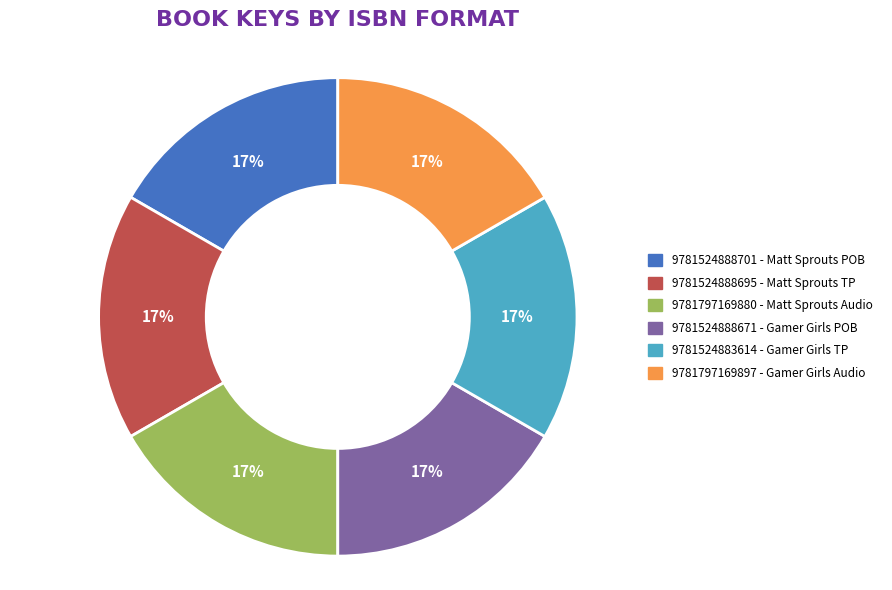

Is there any slice that represents more than half of the pie?

No